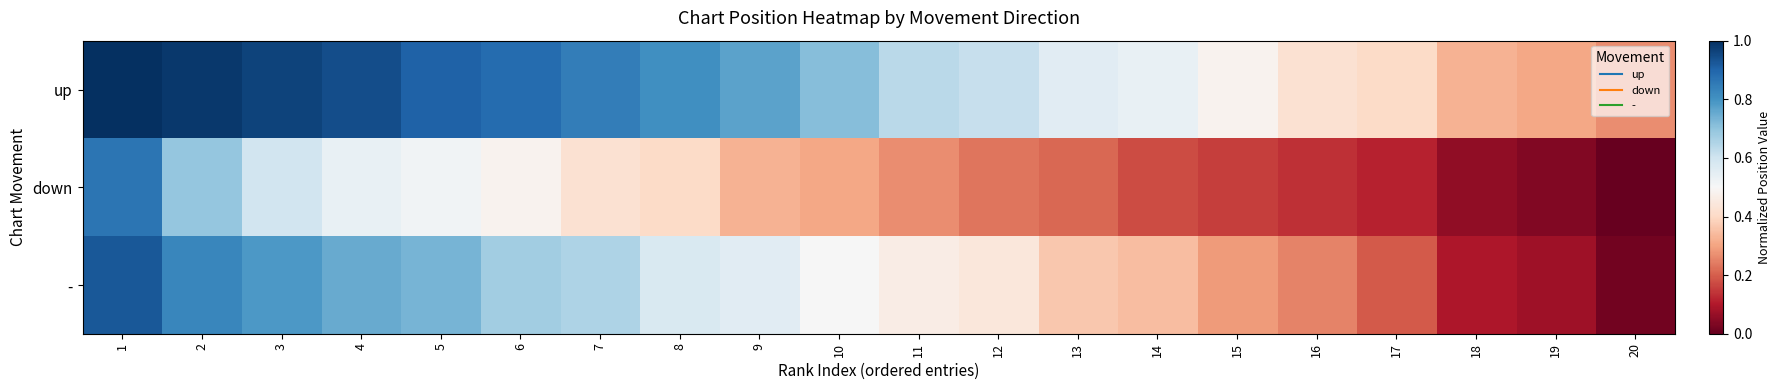

How many data points does each series have?

20